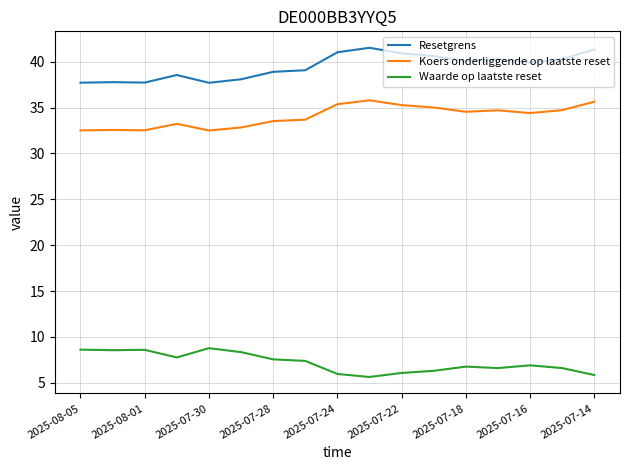

Which series has the largest total across all categories?

Resetgrens